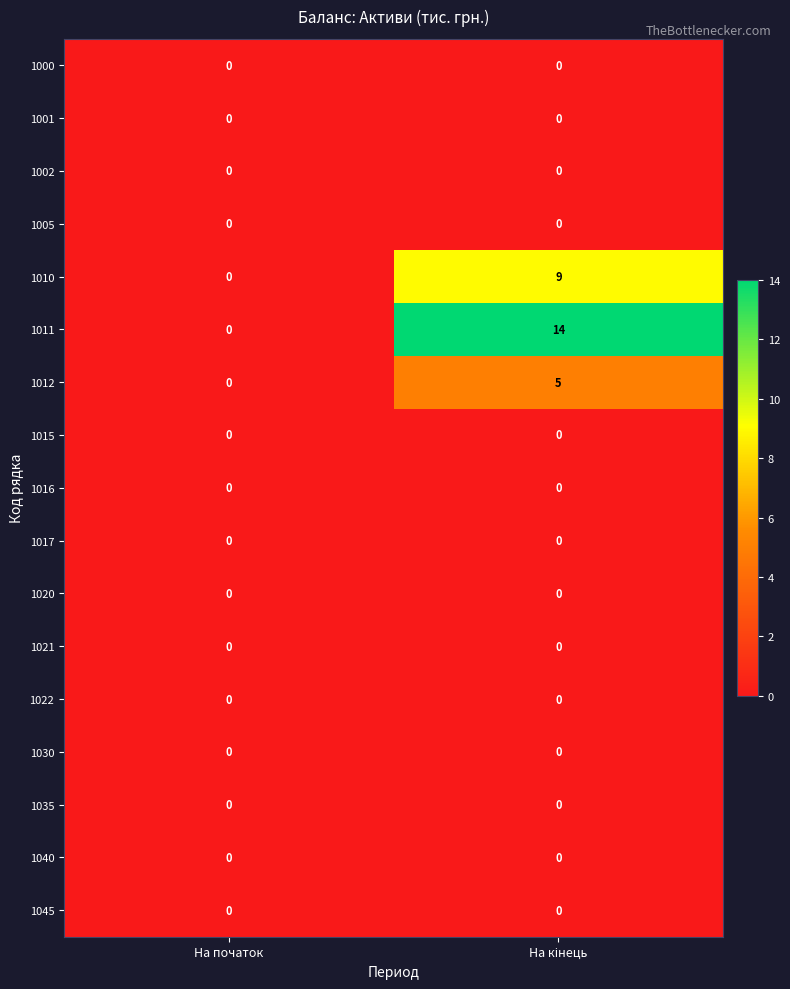

Is it true that 1005 equals 0 at На початок?

True